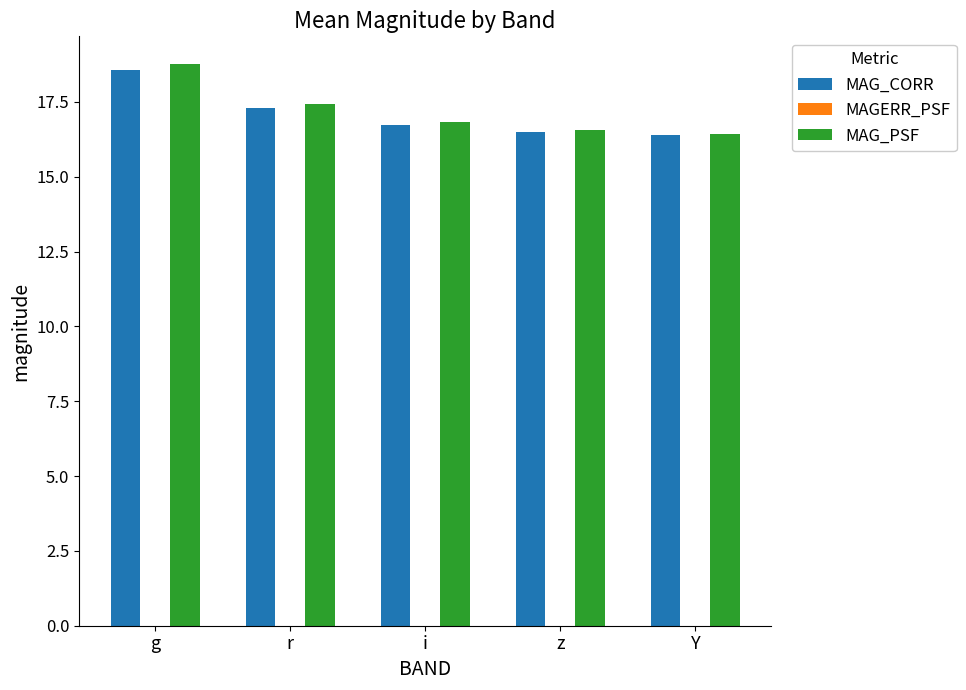

At which category does the chart reach its peak across all series?

g